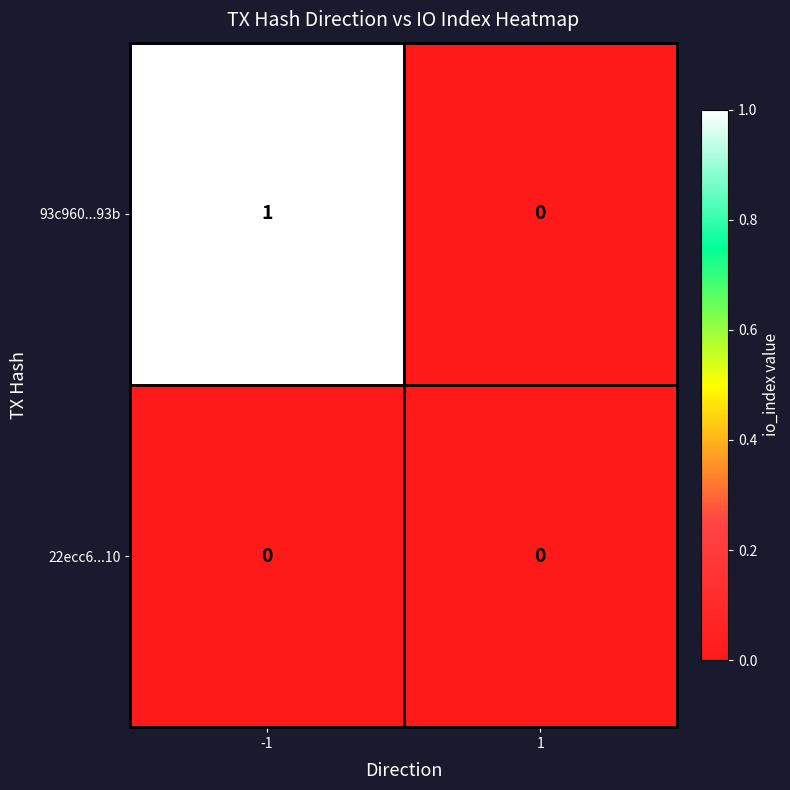

True or false: 93c960...93b has a value of 0 at -1.

False